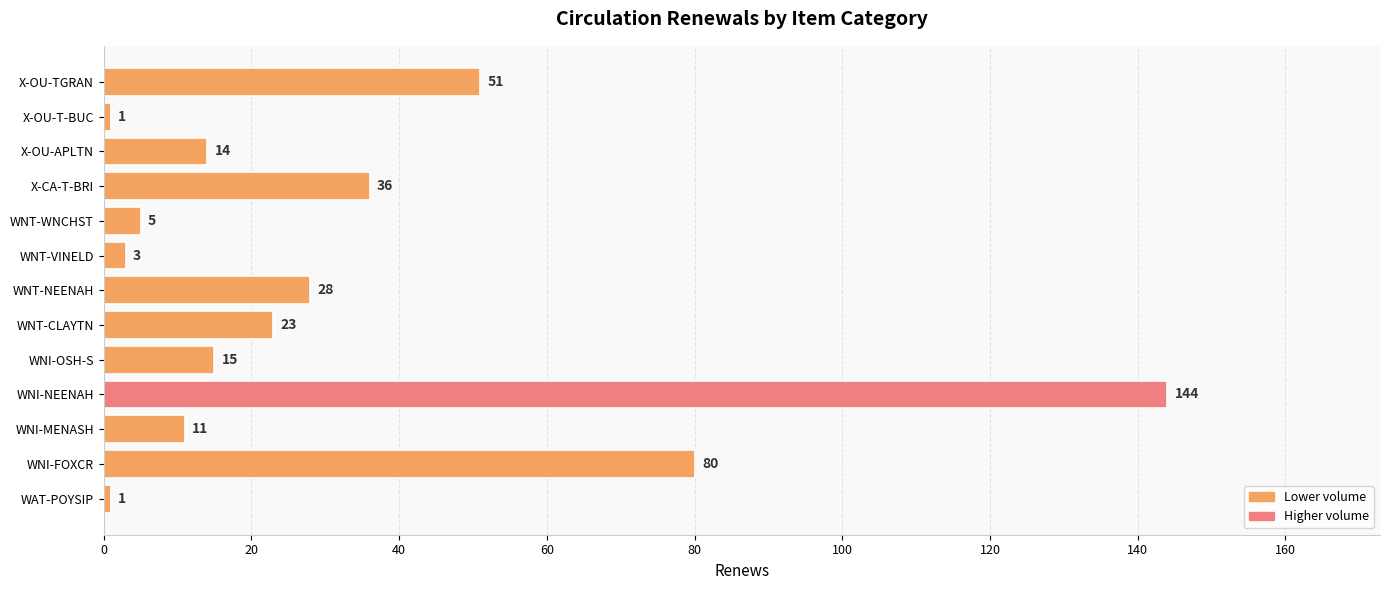

Reading bottom to top, list all the values displayed in this chart.

WAT-POYSIP=1	WNI-FOXCR=80	WNI-MENASH=11	WNI-NEENAH=144	WNI-OSH-S=15	WNT-CLAYTN=23	WNT-NEENAH=28	WNT-VINELD=3	WNT-WNCHST=5	X-CA-T-BRI=36	X-OU-APLTN=14	X-OU-T-BUC=1	X-OU-TGRAN=51